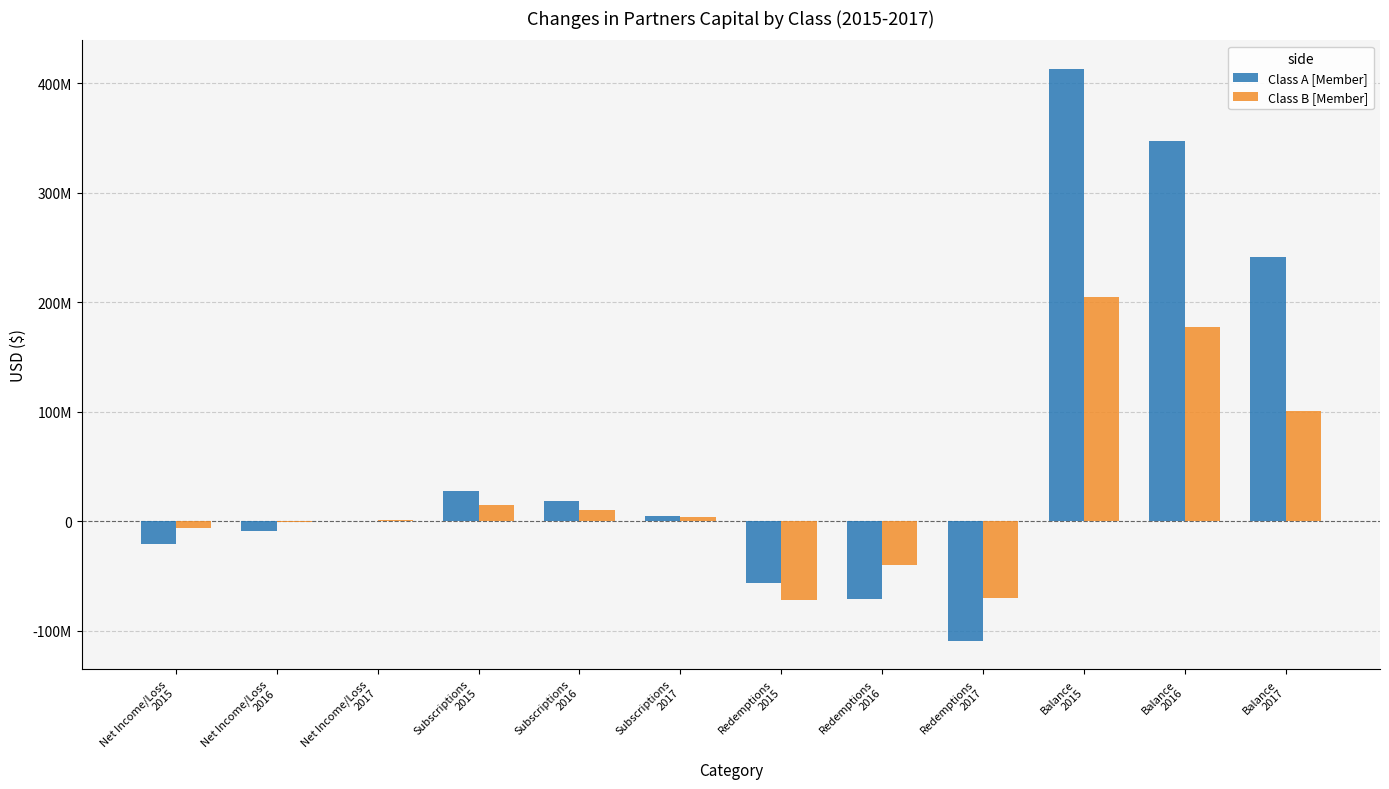

What is the sum of all Class B [Member] values?

323372636